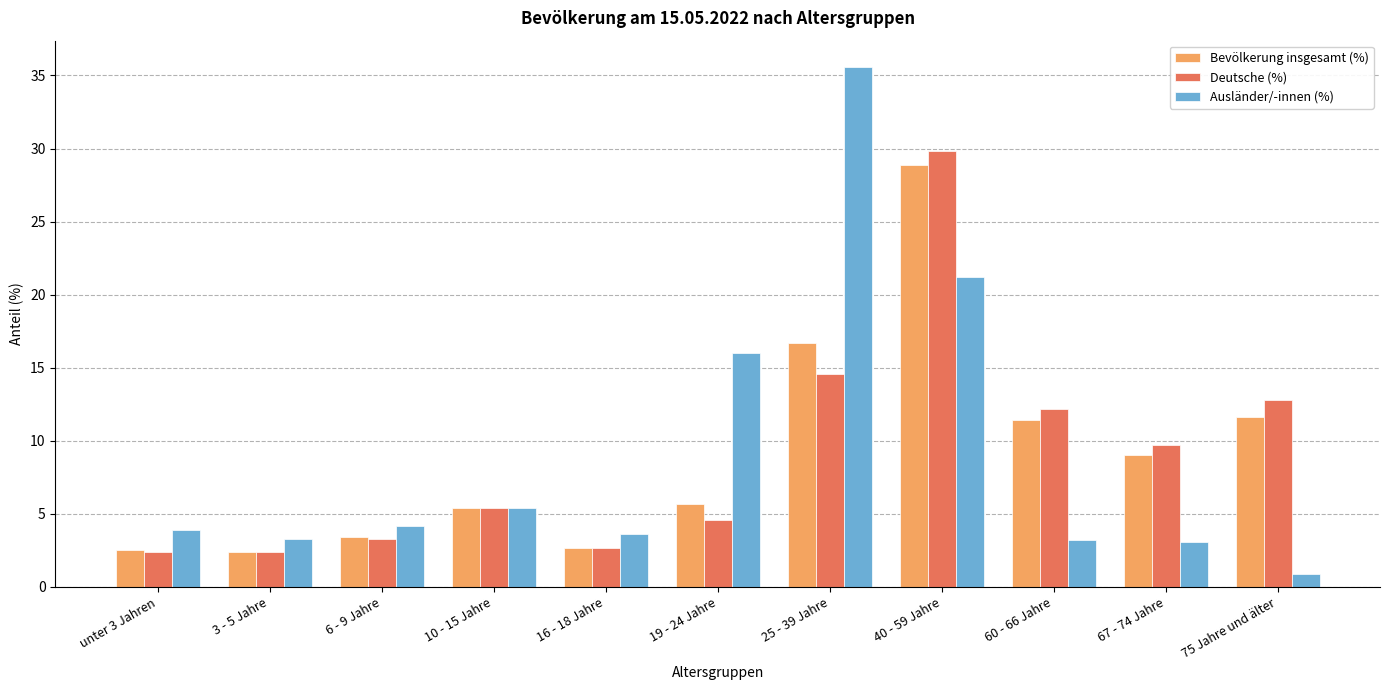

Which label corresponds to the largest value in the chart?

25 - 39 Jahre